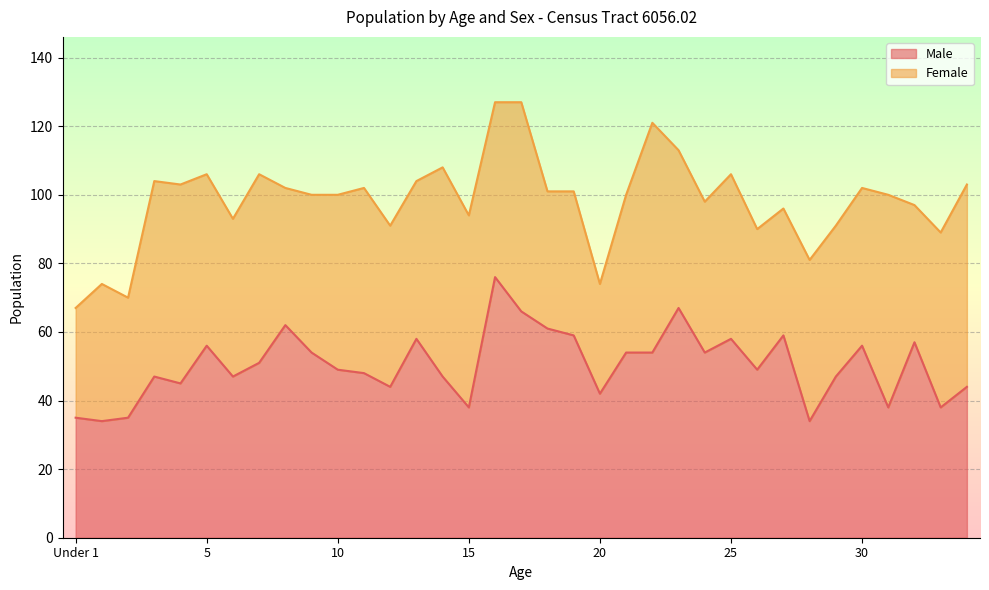

True or false: the data shows 67 at 23.

True